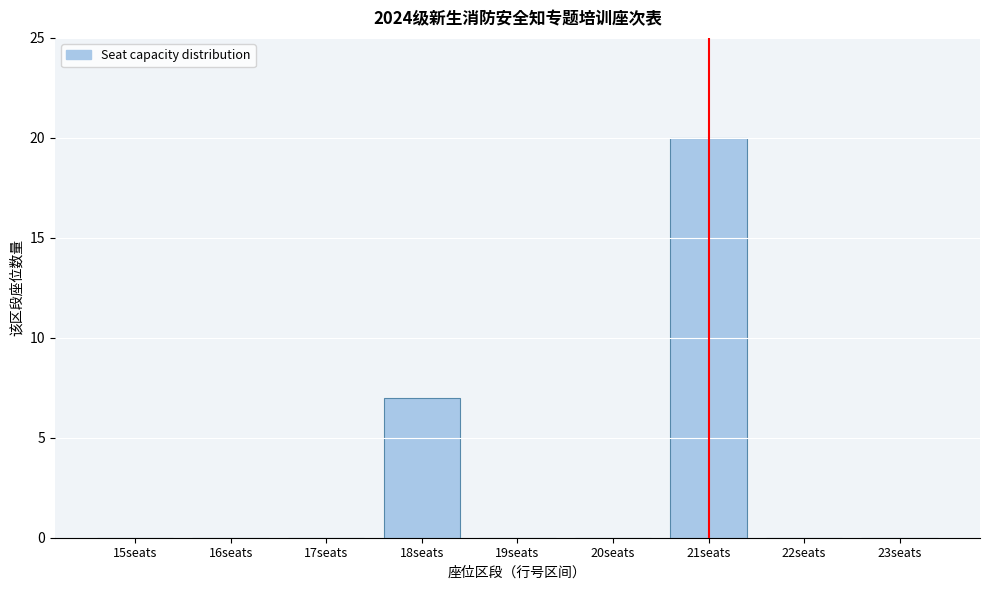

Reading left to right, what are all the values shown in this chart?

15seats=0	16seats=0	17seats=0	18seats=7	19seats=0	20seats=0	21seats=20	22seats=0	23seats=0